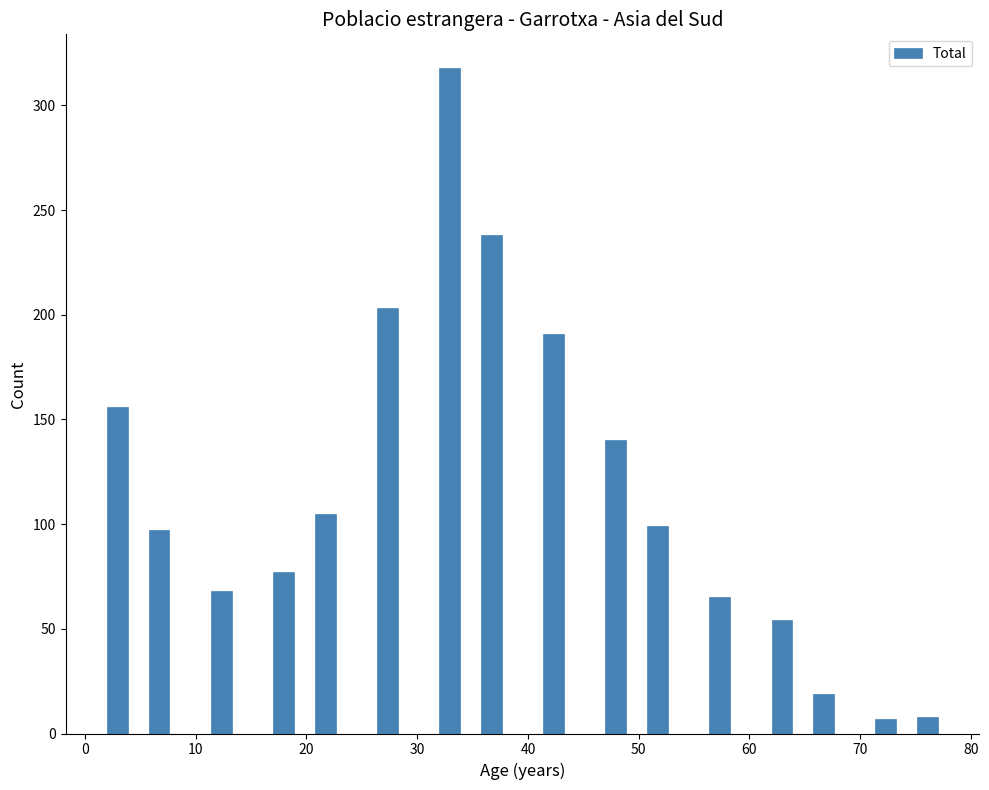

Read against the x-axis, roughly where is the centre of the tallest bar?

33